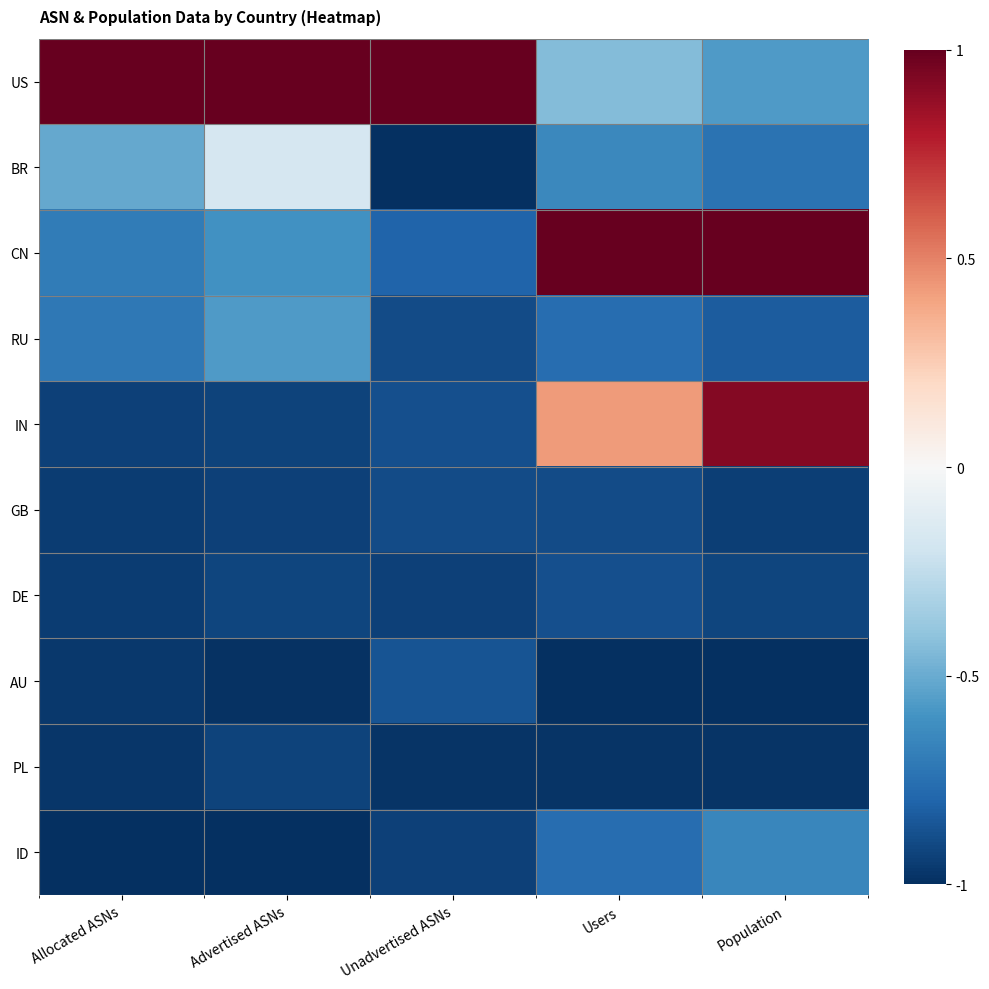

Reading right to left, list all the values displayed in this chart.

US: Population=-0.6	Users=-0.4	Unadvertised ASNs=1.0	Advertised ASNs=1.0	Allocated ASNs=1.0
BR: Population=-0.7	Users=-0.6	Unadvertised ASNs=-1.0	Advertised ASNs=-0.2	Allocated ASNs=-0.5
CN: Population=1.0	Users=1.0	Unadvertised ASNs=-0.8	Advertised ASNs=-0.6	Allocated ASNs=-0.7
RU: Population=-0.8	Users=-0.8	Unadvertised ASNs=-0.9	Advertised ASNs=-0.6	Allocated ASNs=-0.7
IN: Population=0.9	Users=0.4	Unadvertised ASNs=-0.9	Advertised ASNs=-0.9	Allocated ASNs=-0.9
GB: Population=-0.9	Users=-0.9	Unadvertised ASNs=-0.9	Advertised ASNs=-0.9	Allocated ASNs=-0.9
DE: Population=-0.9	Users=-0.9	Unadvertised ASNs=-0.9	Advertised ASNs=-0.9	Allocated ASNs=-1.0
AU: Population=-1.0	Users=-1.0	Unadvertised ASNs=-0.9	Advertised ASNs=-1.0	Allocated ASNs=-1.0
PL: Population=-1.0	Users=-1.0	Unadvertised ASNs=-1.0	Advertised ASNs=-0.9	Allocated ASNs=-1.0
ID: Population=-0.6	Users=-0.8	Unadvertised ASNs=-0.9	Advertised ASNs=-1.0	Allocated ASNs=-1.0